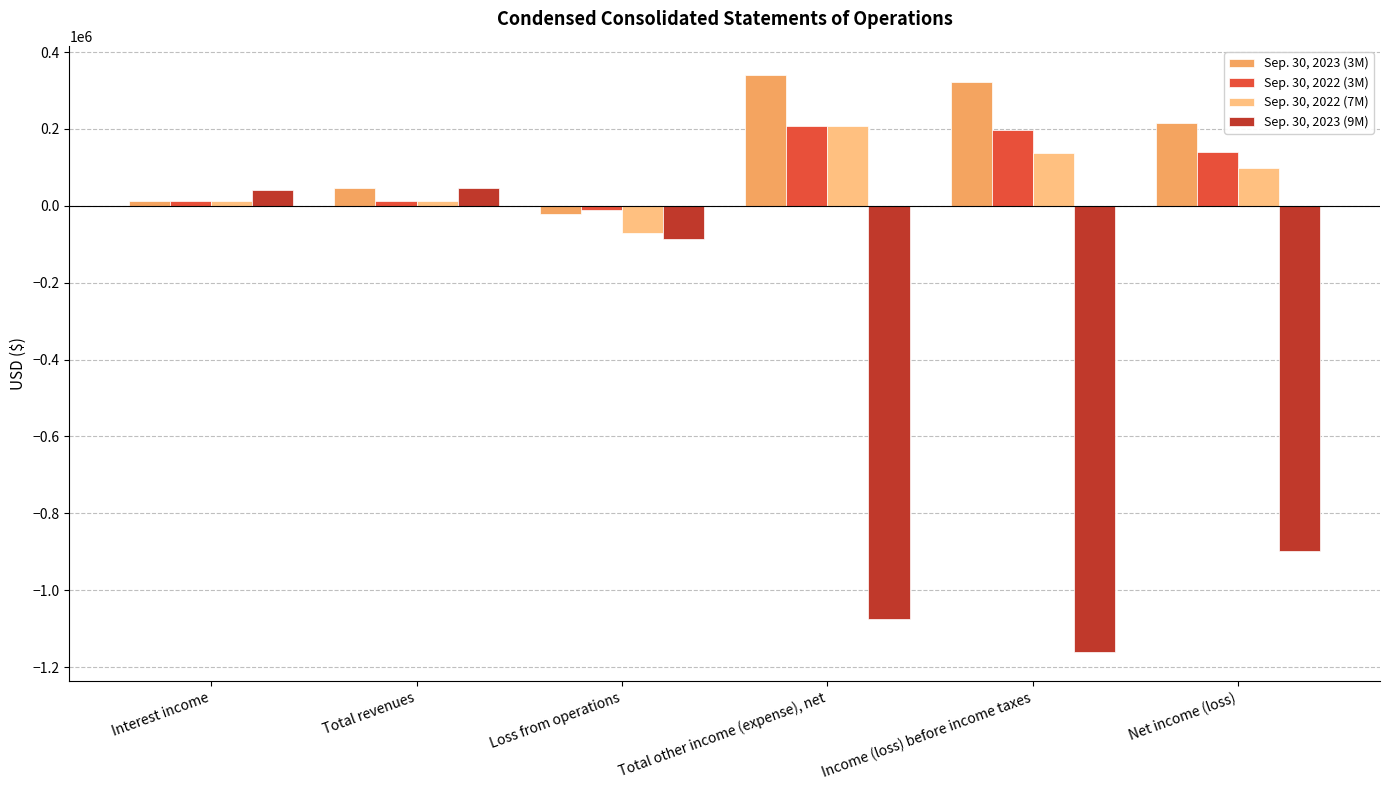

Rank the series at Income (loss) before income taxes from highest to lowest value.

Sep. 30, 2023 (3M), Sep. 30, 2022 (3M), Sep. 30, 2022 (7M), Sep. 30, 2023 (9M)